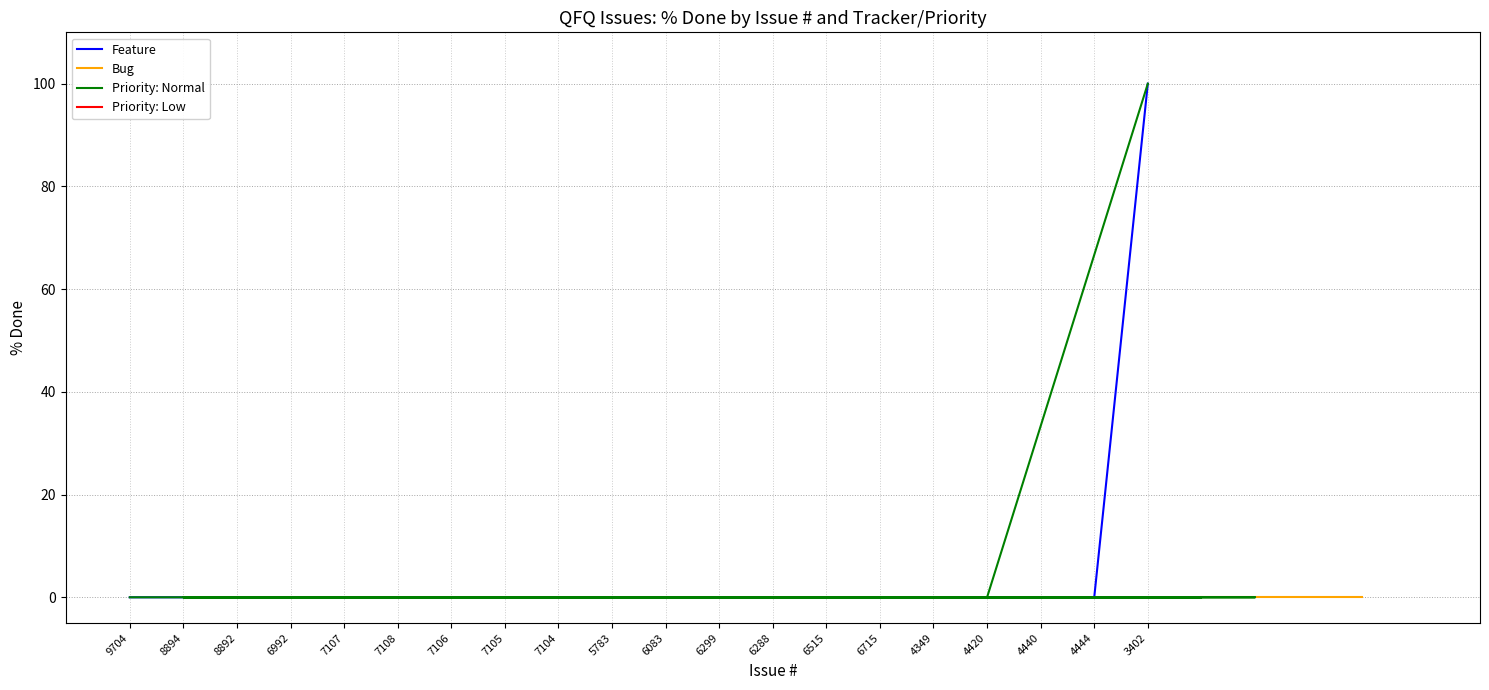

Is it true that Feature equals 0 at 7108?

True